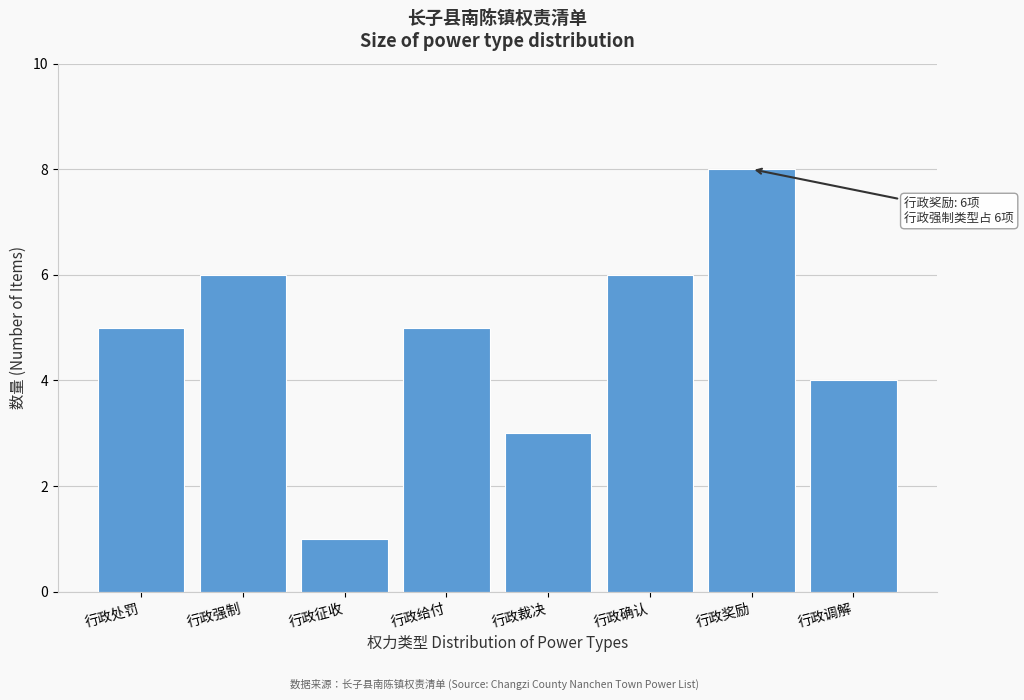

Reading right to left, transcribe all the data shown in this chart.

4	8	6	3	5	1	6	5